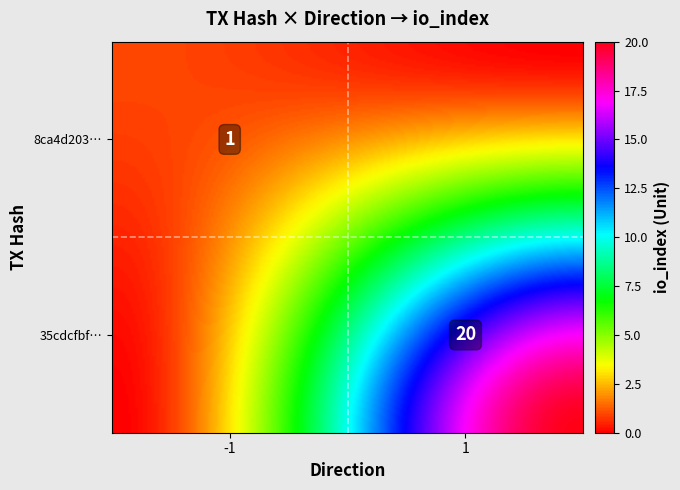

Rank the series by their maximum value, from lowest to highest.

8ca4d203a63de9a37c01364fe78b055bdd8190d, 35cdcfbf13540f161274ec03b61b5dee2d307b7